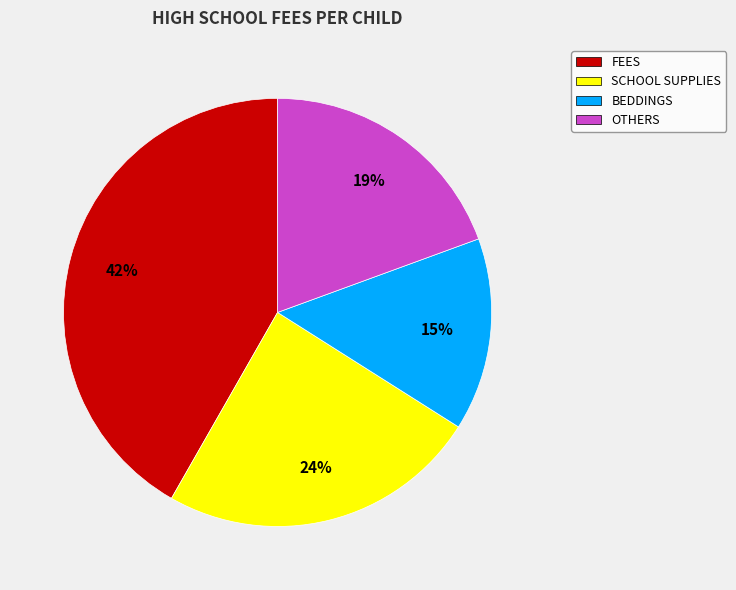

To the nearest percent, what percentage of the pie is SCHOOL SUPPLIES?

24%